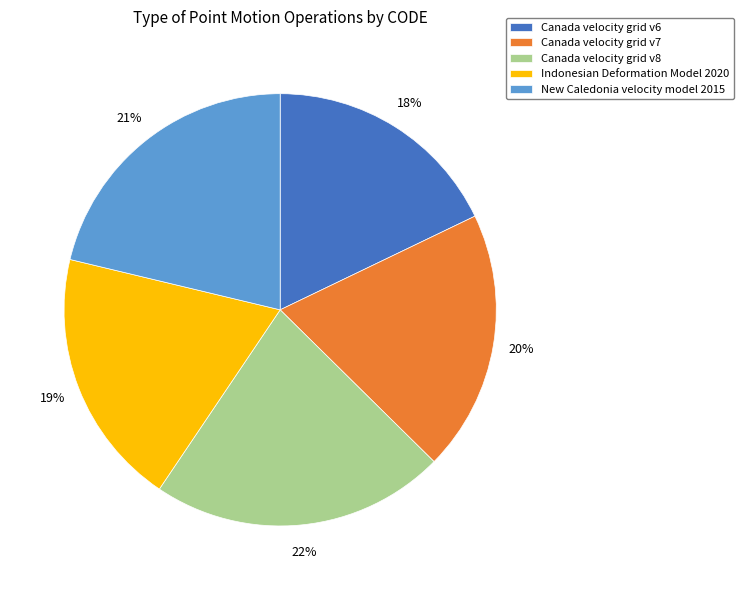

Does any single category account for the majority?

No